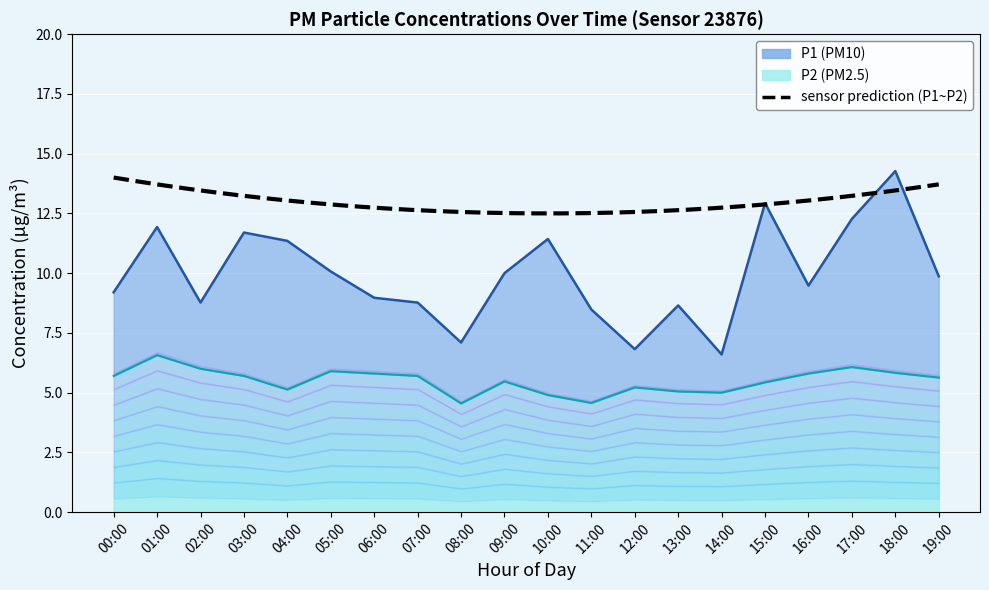

What is the value of the P2 point at the 11th from the left?

4.9